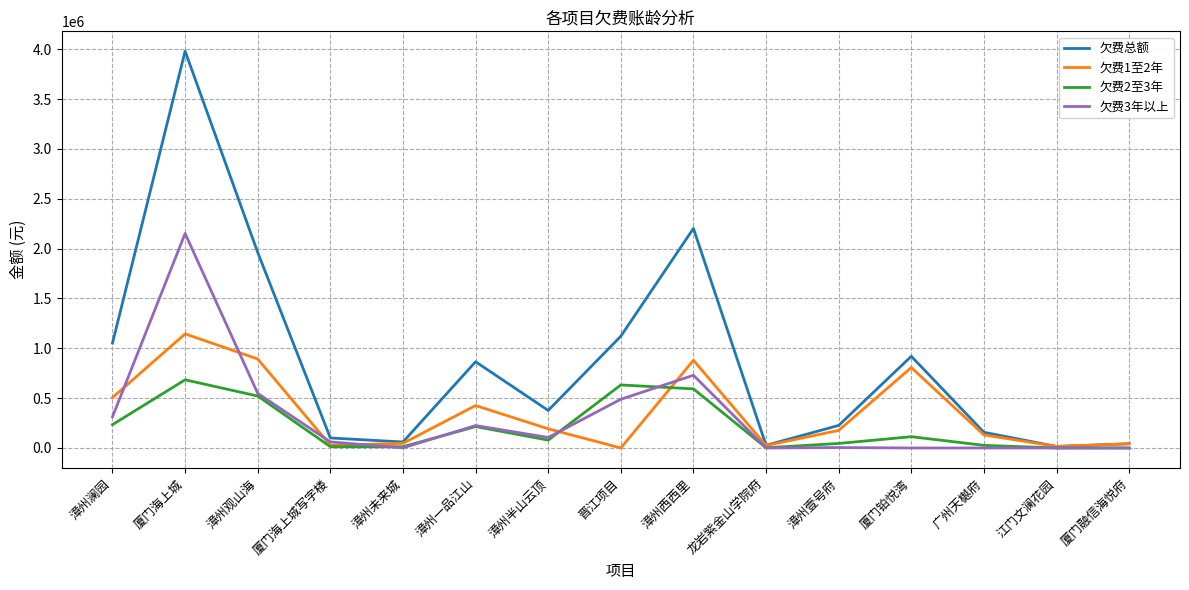

List the series in order of their peak value, lowest first.

欠费2至3年, 欠费1至2年, 欠费3年以上, 欠费总额